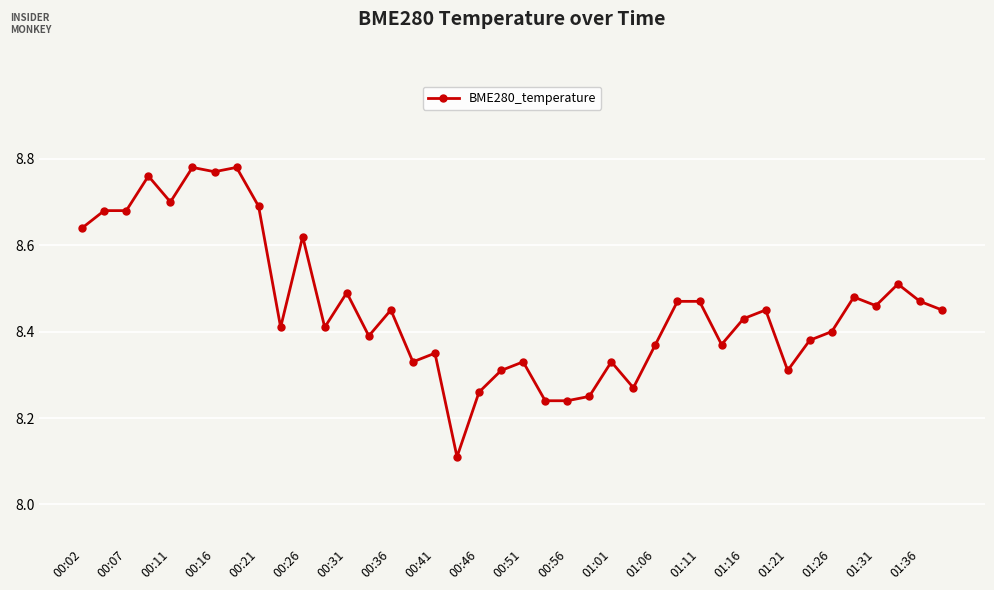

What is the smallest value displayed?

8.1